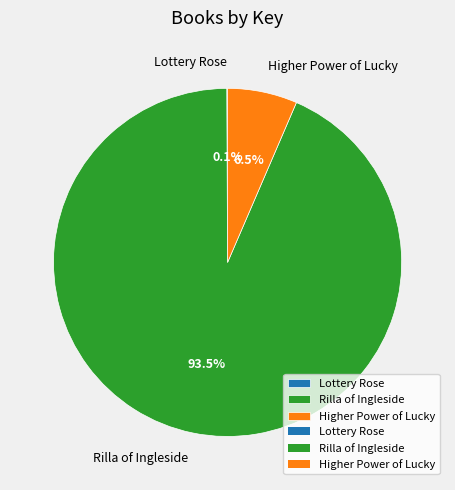

What is the total percentage of Higher Power of Lucky and Rilla of Ingleside?

99.9%